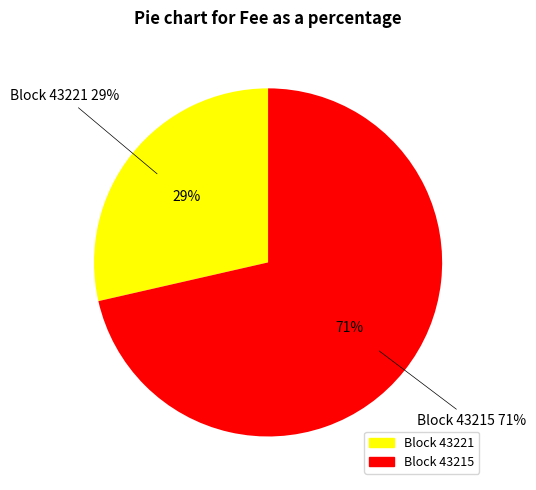

What percentage is NOT represented by 43221?

71.4%